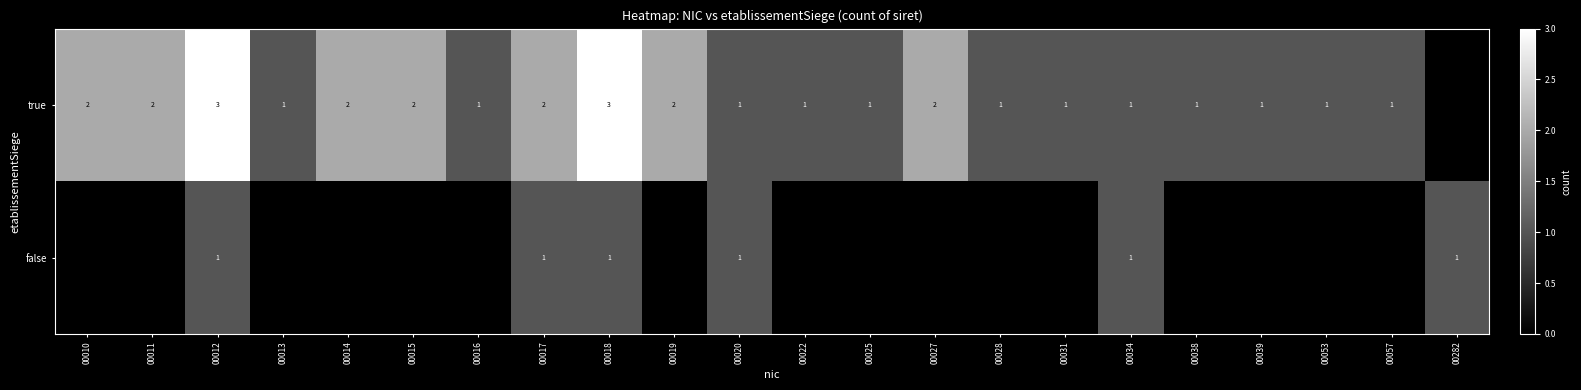

What is the difference between the highest and lowest values at 00039?

1